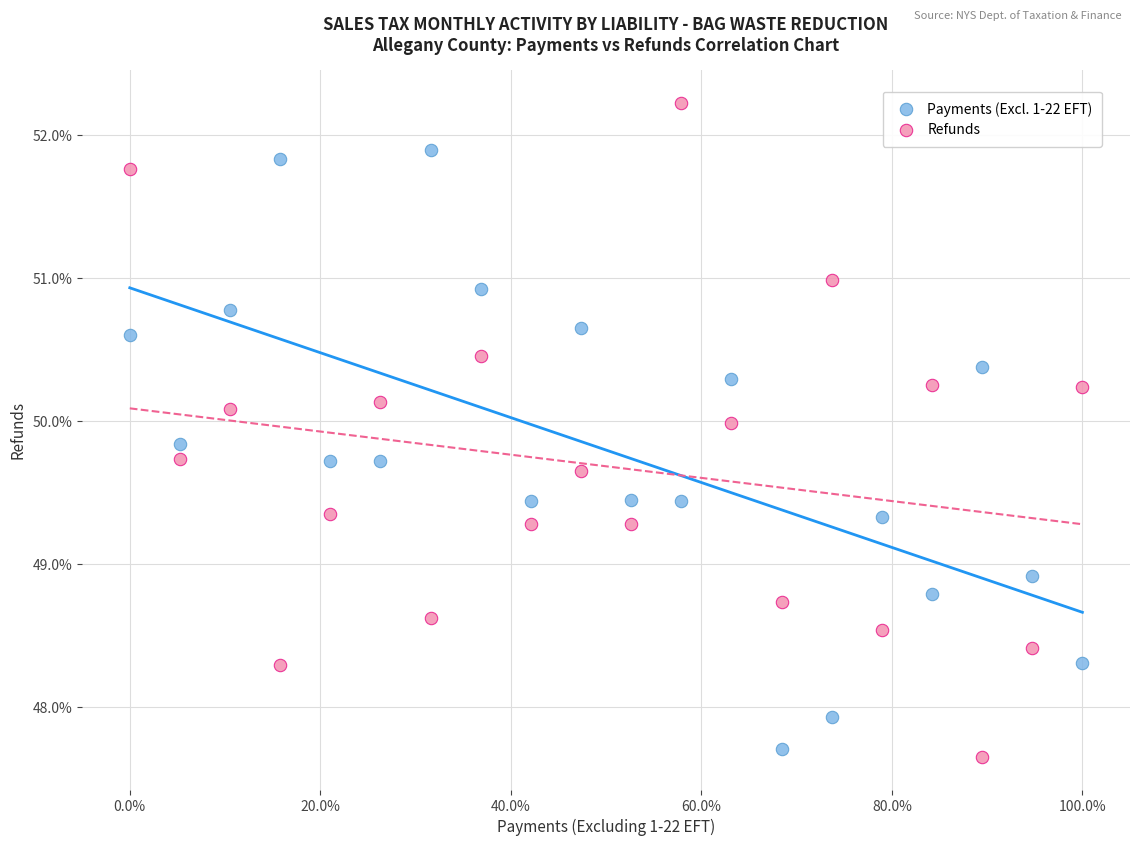

Which series has the largest Y range (max minus min)?

Refunds